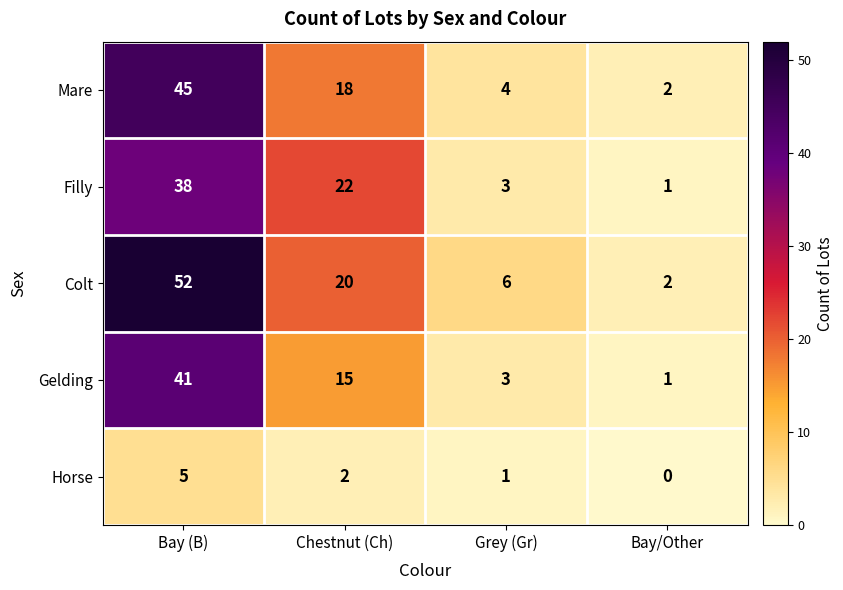

Reading left to right, transcribe all the data shown in this chart.

Mare: Bay (B)=45	Chestnut (Ch)=18	Grey (Gr)=4	Bay/Other=2
Filly: Bay (B)=38	Chestnut (Ch)=22	Grey (Gr)=3	Bay/Other=1
Colt: Bay (B)=52	Chestnut (Ch)=20	Grey (Gr)=6	Bay/Other=2
Gelding: Bay (B)=41	Chestnut (Ch)=15	Grey (Gr)=3	Bay/Other=1
Horse: Bay (B)=5	Chestnut (Ch)=2	Grey (Gr)=1	Bay/Other=0